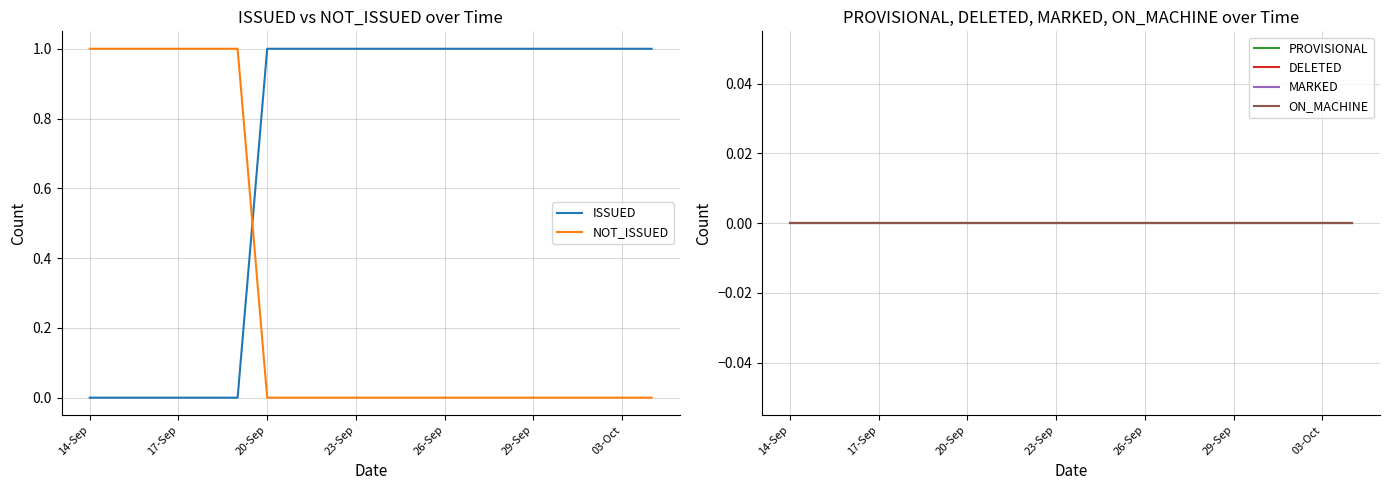

After their last crossing, which series has the higher values: NOT_ISSUED or ISSUED?

ISSUED